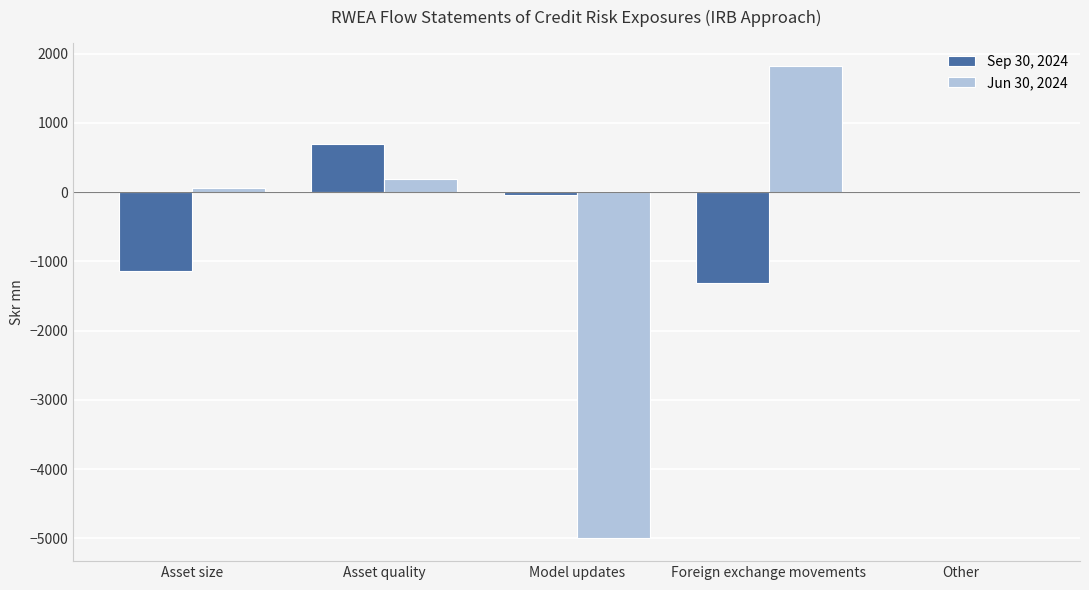

Is it true that Sep 30, 2024 equals -1139.9 at Asset size?

True